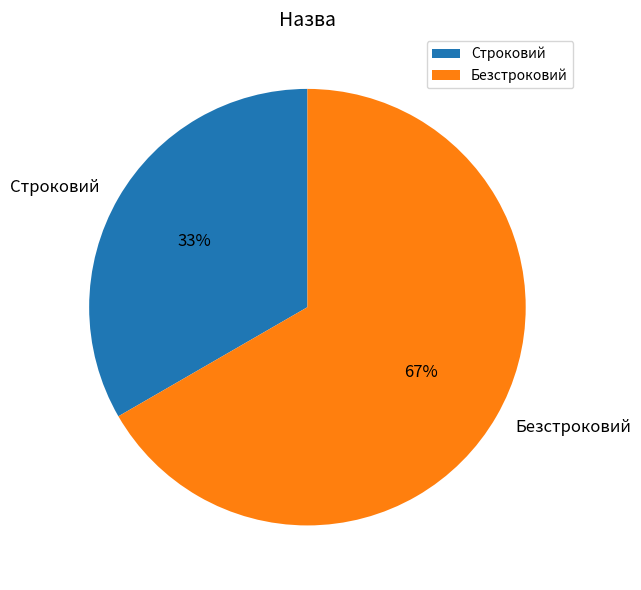

To the nearest percent, what is the combined percentage of Безстроковий and Строковий?

100%